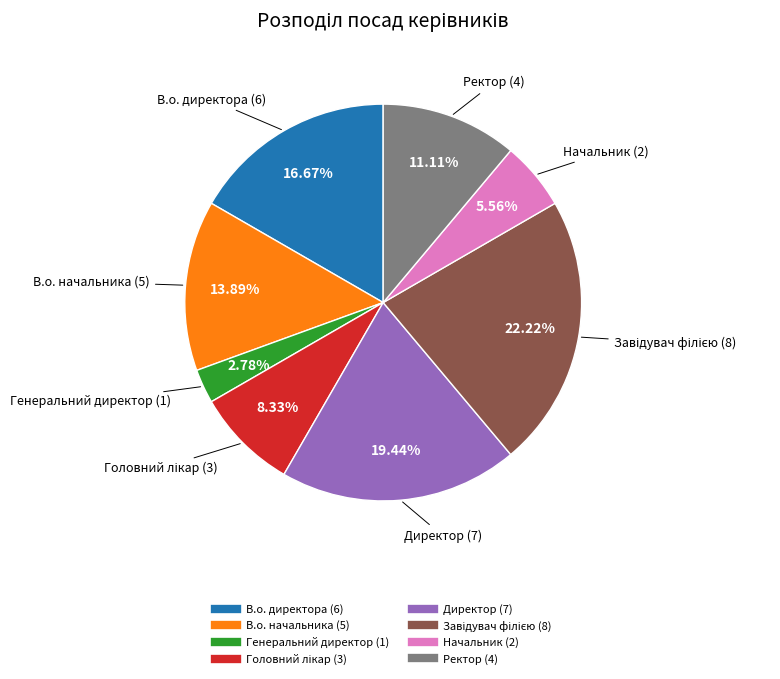

To the nearest percent, what is the average slice percentage?

12%